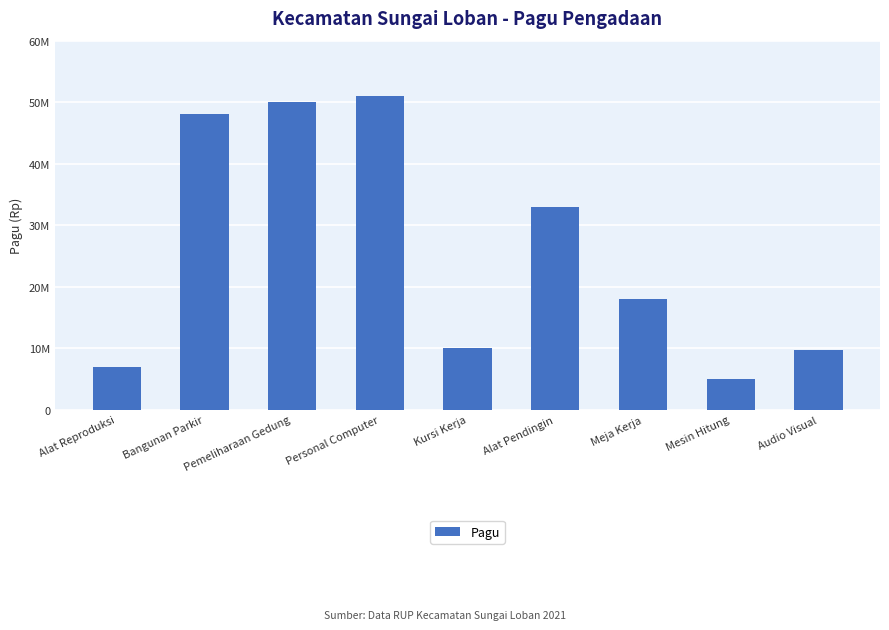

Are the bars horizontal?

No